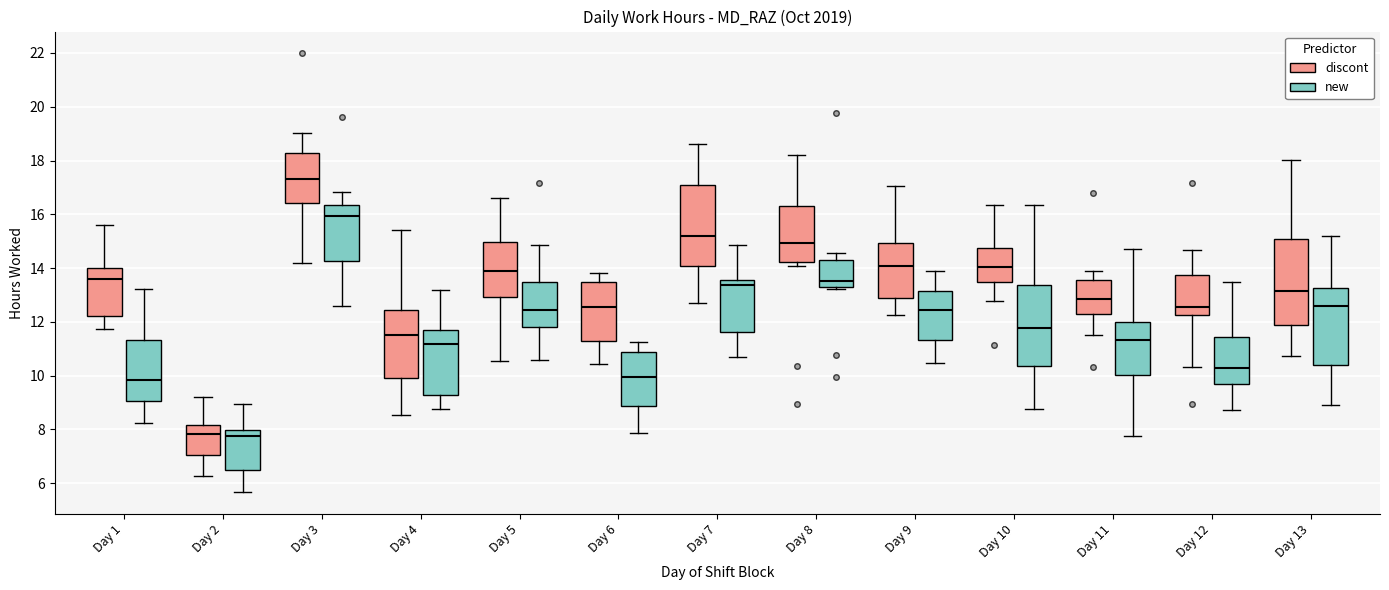

Reading left to right, read every box against the y-axis: the position of its median line, the range the box covers, and the ends of its whiskers. The values are not printed on the chart, so give them approximately, as read against the axis.

Day 1 (discont): median 13.6, box 12.2 to 14.0, whiskers 11.8 to 15.6
Day 1 (new): median 9.8, box 9.0 to 11.4, whiskers 8.2 to 13.2
Day 2 (discont): median 7.8, box 7.0 to 8.2, whiskers 6.2 to 9.2
Day 2 (new): median 7.8, box 6.4 to 8.0, whiskers 5.6 to 9.0
Day 3 (discont): median 17.4, box 16.4 to 18.2, whiskers 14.2 to 19.0
Day 3 (new): median 16.0, box 14.2 to 16.4, whiskers 12.6 to 16.8
Day 4 (discont): median 11.6, box 10.0 to 12.4, whiskers 8.6 to 15.4
Day 4 (new): median 11.2, box 9.2 to 11.6, whiskers 8.8 to 13.2
Day 5 (discont): median 13.8, box 13.0 to 15.0, whiskers 10.6 to 16.6
Day 5 (new): median 12.4, box 11.8 to 13.4, whiskers 10.6 to 14.8
Day 6 (discont): median 12.6, box 11.2 to 13.4, whiskers 10.4 to 13.8
Day 6 (new): median 10.0, box 8.8 to 10.8, whiskers 7.8 to 11.2
Day 7 (discont): median 15.2, box 14.0 to 17.2, whiskers 12.8 to 18.6
Day 7 (new): median 13.4, box 11.6 to 13.6, whiskers 10.6 to 14.8
Day 8 (discont): median 15.0, box 14.2 to 16.4, whiskers 14.0 to 18.2
Day 8 (new): median 13.6, box 13.2 to 14.2, whiskers 13.2 (just below the box's lower edge) to 14.6
Day 9 (discont): median 14.0, box 12.8 to 15.0, whiskers 12.2 to 17.0
Day 9 (new): median 12.4, box 11.4 to 13.2, whiskers 10.4 to 13.8
Day 10 (discont): median 14.0, box 13.4 to 14.8, whiskers 12.8 to 16.4
Day 10 (new): median 11.8, box 10.4 to 13.4, whiskers 8.8 to 16.4
Day 11 (discont): median 12.8, box 12.2 to 13.6, whiskers 11.6 to 13.8
Day 11 (new): median 11.4, box 10.0 to 12.0, whiskers 7.8 to 14.6
Day 12 (discont): median 12.6, box 12.2 to 13.8, whiskers 10.4 to 14.6
Day 12 (new): median 10.2, box 9.6 to 11.4, whiskers 8.8 to 13.4
Day 13 (discont): median 13.2, box 11.8 to 15.0, whiskers 10.8 to 18.0
Day 13 (new): median 12.6, box 10.4 to 13.2, whiskers 8.8 to 15.2